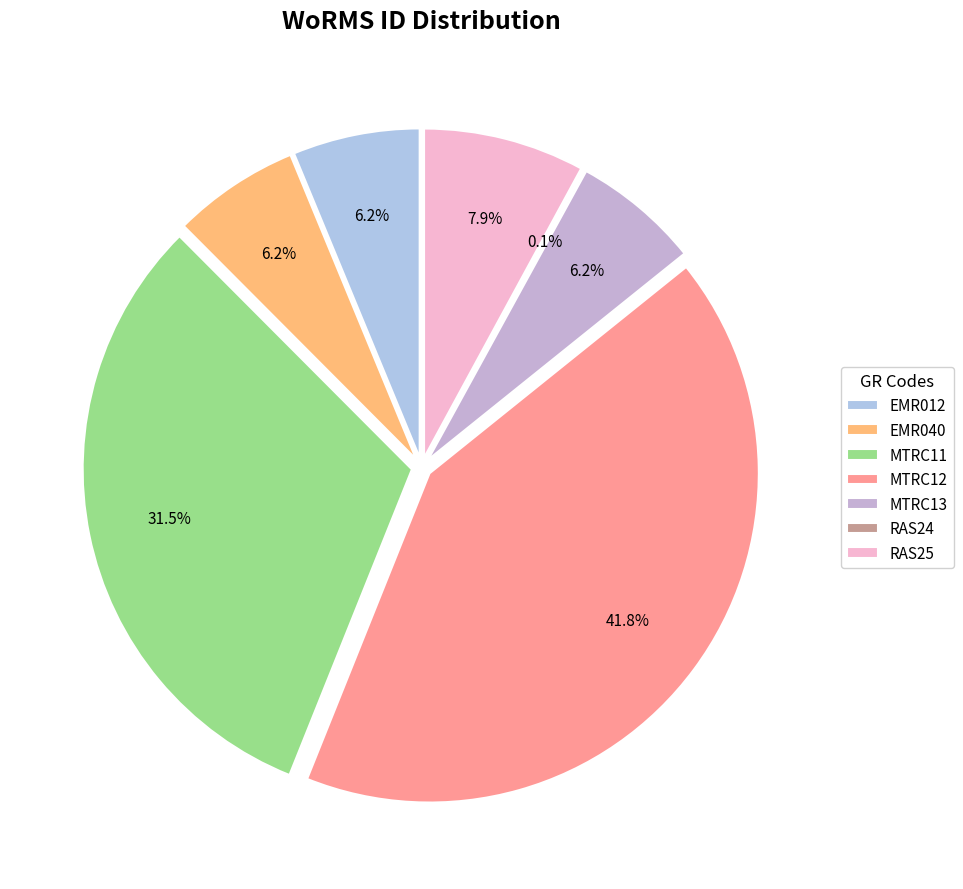

Combined, do EMR040 and RAS25 account for over 50%?

No